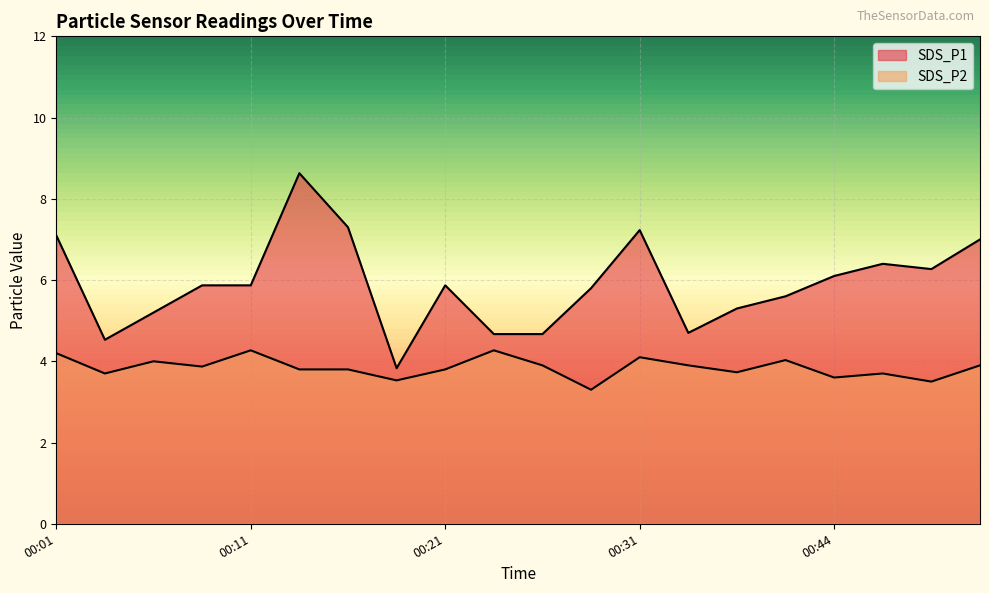

The value of SDS_P1 at 00:44 is 9.3. True or false?

False